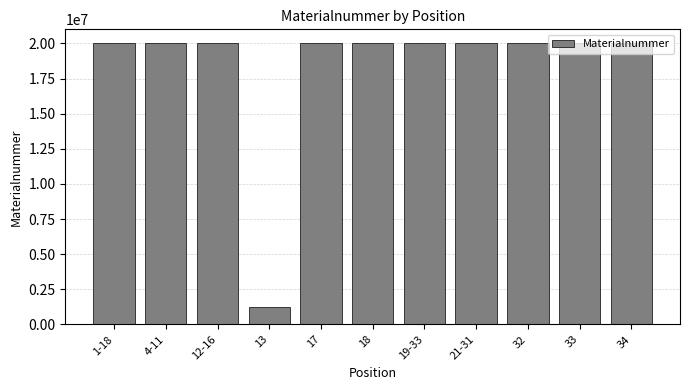

What is the ratio of the value at 4-11 to the value at 21-31?

1.0